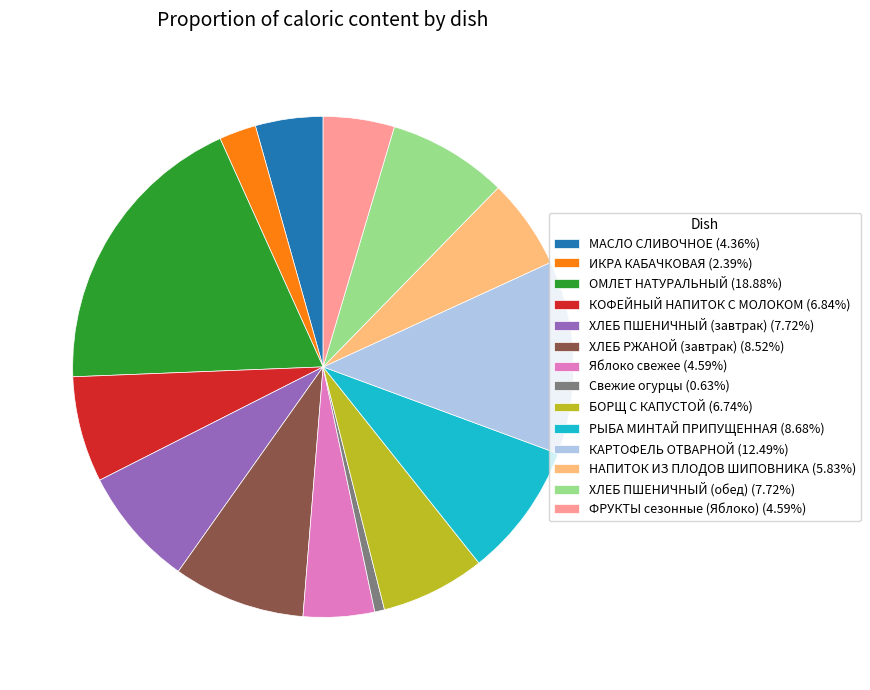

Is it true that КАРТОФЕЛЬ ОТВАРНОЙ is 20% of the pie?

False